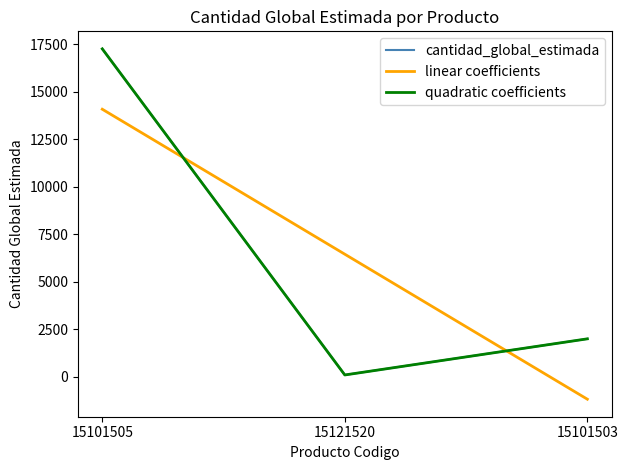

Does the chart have visible grid lines?

No